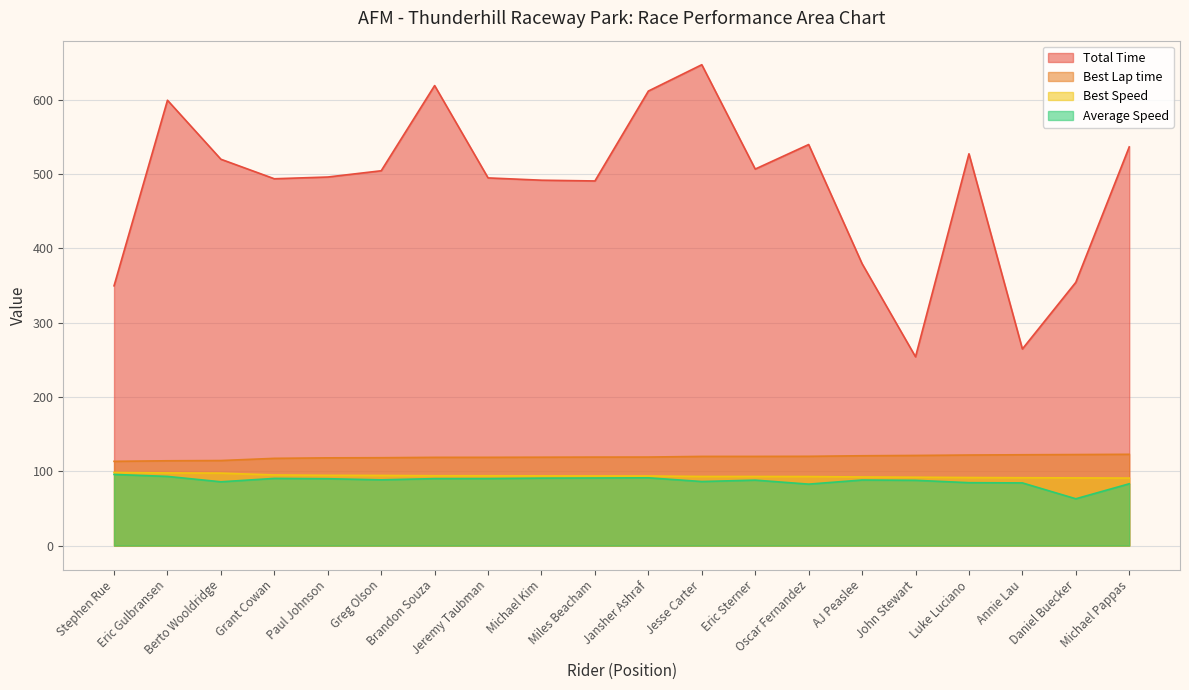

At which category does Total Time reach its first local valley?

Grant Cowan